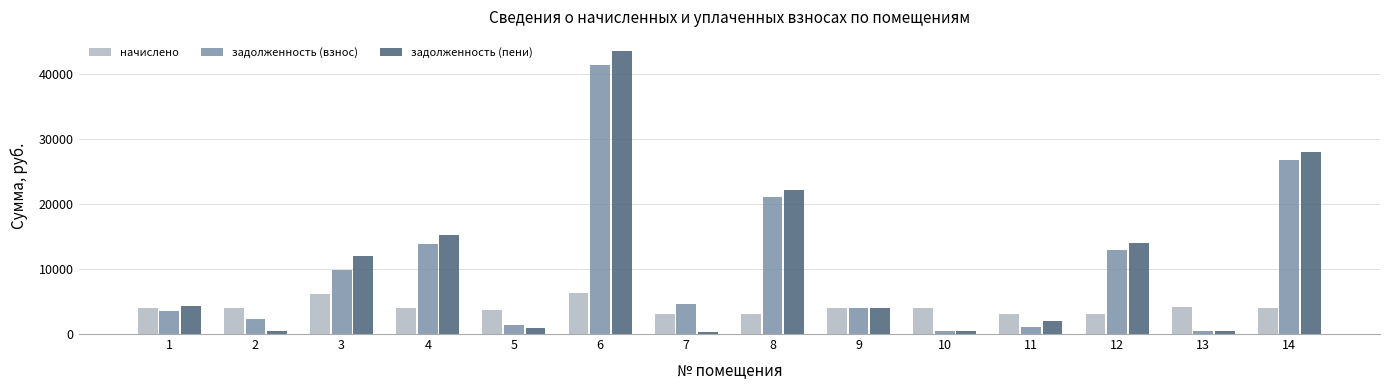

List the series in order of their peak value, highest first.

задолженность (пени), задолженность (взнос), начислено